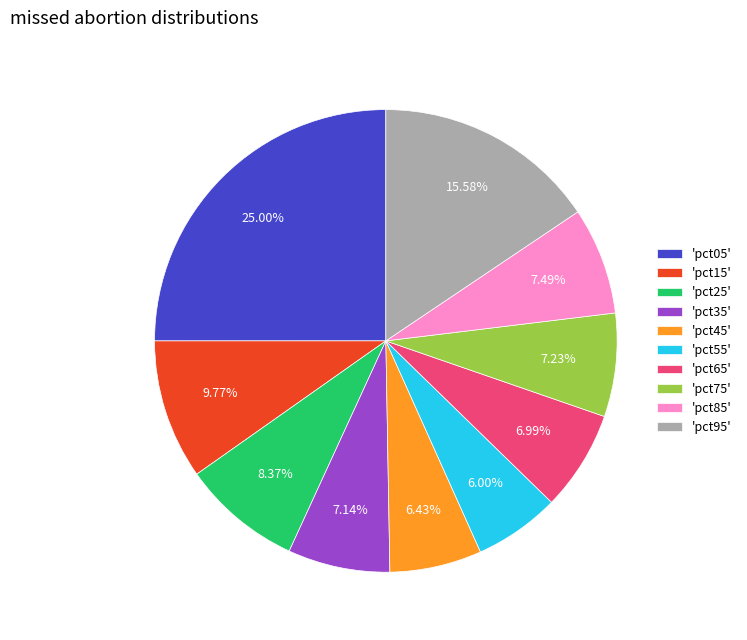

Combined, do 'pct05' and 'pct65' account for over 50%?

No